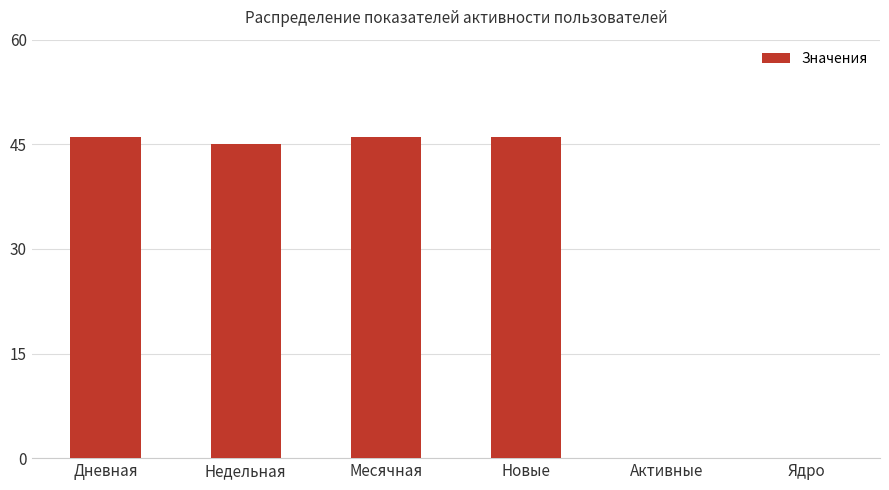

The chart shows a value of 78 at Недельная. True or false?

False